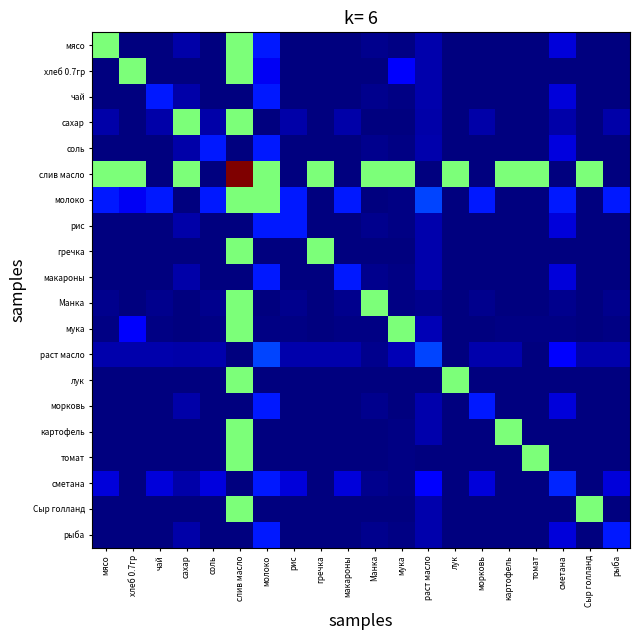

Reading right to left, transcribe all the data shown in this chart.

мясо: рыба=0.0	Сыр голланд=0.0	сметана=637.2	томат=0.0	картофель=0.0	морковь=0.0	лук=0.0	раст масло=325.7	мука=42.5	Манка=113.3	макароны=0.0	гречка=0.0	рис=0.0	молоко=1164.7	слив масло=3884.2	соль=4.2	сахар=292.1	чай=0.0	хлеб 0.7гр=0.0	мясо=3884.2
хлеб 0.7гр: рыба=0.0	Сыр голланд=0.0	сметана=0.0	томат=0.0	картофель=0.0	морковь=0.0	лук=0.0	раст масло=325.7	мука=851.6	Манка=0.0	макароны=0.0	гречка=0.0	рис=0.0	молоко=809.1	слив масло=3884.2	соль=4.2	сахар=0.0	чай=0.0	хлеб 0.7гр=3884.2	мясо=0.0
чай: рыба=0.0	Сыр голланд=0.0	сметана=637.2	томат=0.0	картофель=0.0	морковь=0.0	лук=0.0	раст масло=325.7	мука=42.5	Манка=113.3	макароны=0.0	гречка=0.0	рис=0.0	молоко=1164.7	слив масло=0.0	соль=4.2	сахар=292.1	чай=1164.7	хлеб 0.7гр=0.0	мясо=0.0
сахар: рыба=292.1	Сыр голланд=0.0	сметана=292.1	томат=0.0	картофель=0.0	морковь=292.1	лук=0.0	раст масло=292.1	мука=0.0	Манка=0.0	макароны=292.1	гречка=0.0	рис=292.1	молоко=0.0	слив масло=3884.2	соль=296.3	сахар=3884.2	чай=292.1	хлеб 0.7гр=0.0	мясо=292.1
соль: рыба=4.2	Сыр голланд=4.2	сметана=641.4	томат=4.2	картофель=4.2	морковь=4.2	лук=4.2	раст масло=329.9	мука=46.7	Манка=117.5	макароны=4.2	гречка=4.2	рис=4.2	молоко=1168.9	слив масло=4.2	соль=1168.9	сахар=296.3	чай=4.2	хлеб 0.7гр=4.2	мясо=4.2
слив масло: рыба=0.0	Сыр голланд=3884.2	сметана=0.0	томат=3884.2	картофель=3884.2	морковь=0.0	лук=3884.2	раст масло=0.0	мука=3884.2	Манка=3884.2	макароны=0.0	гречка=3884.2	рис=0.0	молоко=3884.2	слив масло=7768.4	соль=4.2	сахар=3884.2	чай=0.0	хлеб 0.7гр=3884.2	мясо=3884.2
молоко: рыба=1164.7	Сыр голланд=0.0	сметана=1164.7	томат=0.0	картофель=0.0	морковь=1164.7	лук=0.0	раст масло=1490.3	мука=42.5	Манка=0.0	макароны=1164.7	гречка=0.0	рис=1164.7	молоко=3884.2	слив масло=3884.2	соль=1168.9	сахар=0.0	чай=1164.7	хлеб 0.7гр=809.1	мясо=1164.7
рис: рыба=0.0	Сыр голланд=0.0	сметана=637.2	томат=0.0	картофель=0.0	морковь=0.0	лук=0.0	раст масло=325.7	мука=42.5	Манка=113.3	макароны=0.0	гречка=0.0	рис=1164.7	молоко=1164.7	слив масло=0.0	соль=4.2	сахар=292.1	чай=0.0	хлеб 0.7гр=0.0	мясо=0.0
гречка: рыба=0.0	Сыр голланд=0.0	сметана=0.0	томат=0.0	картофель=0.0	морковь=0.0	лук=0.0	раст масло=325.7	мука=0.0	Манка=0.0	макароны=0.0	гречка=3884.2	рис=0.0	молоко=0.0	слив масло=3884.2	соль=4.2	сахар=0.0	чай=0.0	хлеб 0.7гр=0.0	мясо=0.0
макароны: рыба=0.0	Сыр голланд=0.0	сметана=637.2	томат=0.0	картофель=0.0	морковь=0.0	лук=0.0	раст масло=325.7	мука=42.5	Манка=113.3	макароны=1164.7	гречка=0.0	рис=0.0	молоко=1164.7	слив масло=0.0	соль=4.2	сахар=292.1	чай=0.0	хлеб 0.7гр=0.0	мясо=0.0
Манка: рыба=113.3	Сыр голланд=0.0	сметана=113.3	томат=0.0	картофель=0.0	морковь=113.3	лук=0.0	раст масло=113.3	мука=42.5	Манка=3884.2	макароны=113.3	гречка=0.0	рис=113.3	молоко=0.0	слив масло=3884.2	соль=117.5	сахар=0.0	чай=113.3	хлеб 0.7гр=0.0	мясо=113.3
мука: рыба=42.5	Сыр голланд=0.0	сметана=42.5	томат=42.5	картофель=42.5	морковь=0.0	лук=0.0	раст масло=368.2	мука=3884.2	Манка=42.5	макароны=42.5	гречка=0.0	рис=42.5	молоко=42.5	слив масло=3884.2	соль=46.7	сахар=0.0	чай=42.5	хлеб 0.7гр=851.6	мясо=42.5
раст масло: рыба=325.7	Сыр голланд=325.7	сметана=962.9	томат=0.0	картофель=325.7	морковь=325.7	лук=0.0	раст масло=1490.3	мука=368.2	Манка=113.3	макароны=325.7	гречка=325.7	рис=325.7	молоко=1490.3	слив масло=0.0	соль=329.9	сахар=292.1	чай=325.7	хлеб 0.7гр=325.7	мясо=325.7
лук: рыба=0.0	Сыр голланд=0.0	сметана=0.0	томат=0.0	картофель=0.0	морковь=0.0	лук=3884.2	раст масло=0.0	мука=0.0	Манка=0.0	макароны=0.0	гречка=0.0	рис=0.0	молоко=0.0	слив масло=3884.2	соль=4.2	сахар=0.0	чай=0.0	хлеб 0.7гр=0.0	мясо=0.0
морковь: рыба=0.0	Сыр голланд=0.0	сметана=637.2	томат=0.0	картофель=0.0	морковь=1164.7	лук=0.0	раст масло=325.7	мука=0.0	Манка=113.3	макароны=0.0	гречка=0.0	рис=0.0	молоко=1164.7	слив масло=0.0	соль=4.2	сахар=292.1	чай=0.0	хлеб 0.7гр=0.0	мясо=0.0
картофель: рыба=0.0	Сыр голланд=0.0	сметана=0.0	томат=0.0	картофель=3884.2	морковь=0.0	лук=0.0	раст масло=325.7	мука=42.5	Манка=0.0	макароны=0.0	гречка=0.0	рис=0.0	молоко=0.0	слив масло=3884.2	соль=4.2	сахар=0.0	чай=0.0	хлеб 0.7гр=0.0	мясо=0.0
томат: рыба=0.0	Сыр голланд=0.0	сметана=0.0	томат=3884.2	картофель=0.0	морковь=0.0	лук=0.0	раст масло=0.0	мука=42.5	Манка=0.0	макароны=0.0	гречка=0.0	рис=0.0	молоко=0.0	слив масло=3884.2	соль=4.2	сахар=0.0	чай=0.0	хлеб 0.7гр=0.0	мясо=0.0
сметана: рыба=637.2	Сыр голланд=0.0	сметана=1274.4	томат=0.0	картофель=0.0	морковь=637.2	лук=0.0	раст масло=962.9	мука=42.5	Манка=113.3	макароны=637.2	гречка=0.0	рис=637.2	молоко=1164.7	слив масло=0.0	соль=641.4	сахар=292.1	чай=637.2	хлеб 0.7гр=0.0	мясо=637.2
Сыр голланд: рыба=0.0	Сыр голланд=3884.2	сметана=0.0	томат=0.0	картофель=0.0	морковь=0.0	лук=0.0	раст масло=325.7	мука=0.0	Манка=0.0	макароны=0.0	гречка=0.0	рис=0.0	молоко=0.0	слив масло=3884.2	соль=4.2	сахар=0.0	чай=0.0	хлеб 0.7гр=0.0	мясо=0.0
рыба: рыба=1164.7	Сыр голланд=0.0	сметана=637.2	томат=0.0	картофель=0.0	морковь=0.0	лук=0.0	раст масло=325.7	мука=42.5	Манка=113.3	макароны=0.0	гречка=0.0	рис=0.0	молоко=1164.7	слив масло=0.0	соль=4.2	сахар=292.1	чай=0.0	хлеб 0.7гр=0.0	мясо=0.0